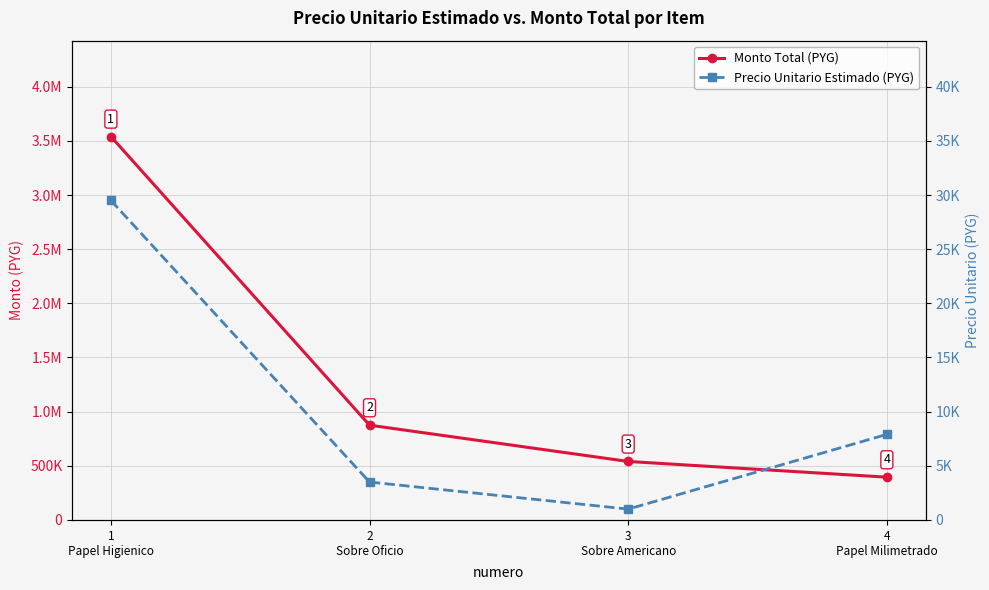

What is the sum of all Precio Unitario Estimado (PYG) values?

41900